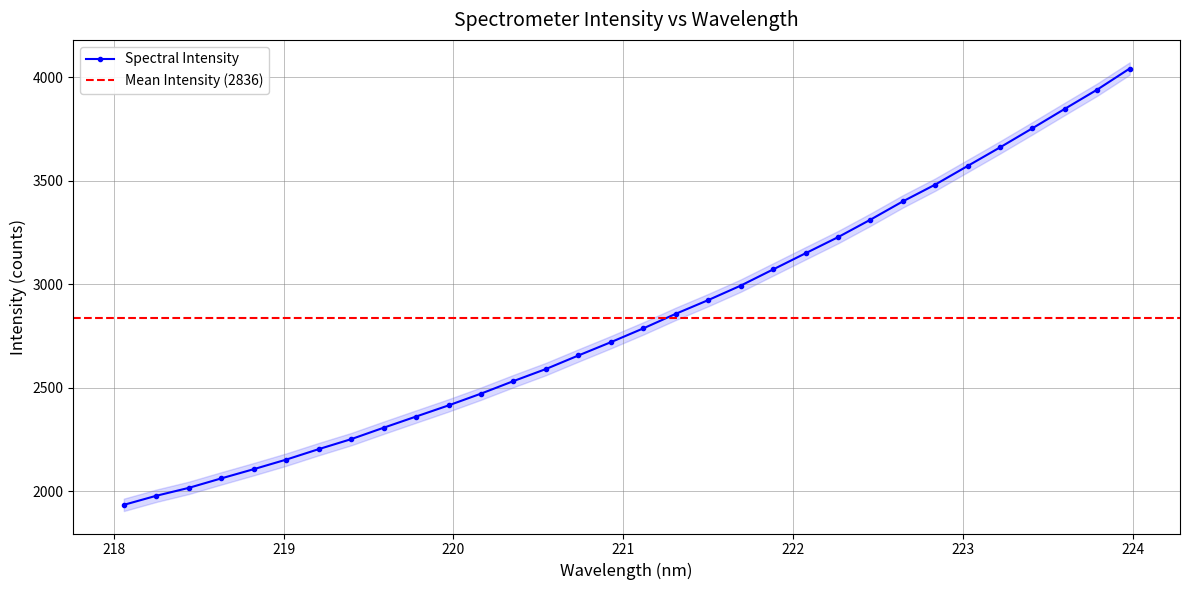

What is the change in value from 218.442 to 221.6902?

+977.5